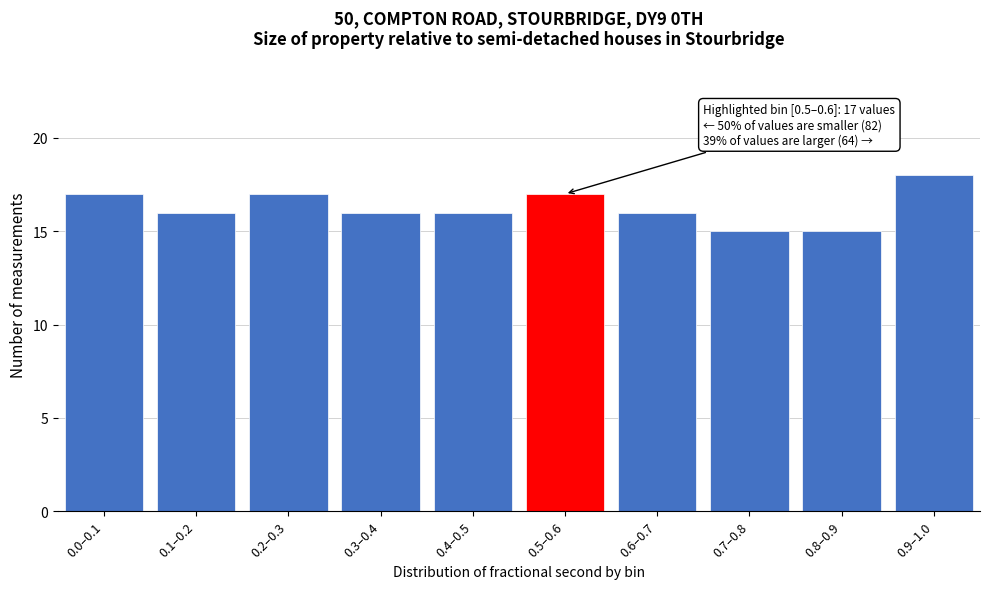

Reading left to right, transcribe all the data shown in this chart.

17	16	17	16	16	17	16	15	15	18